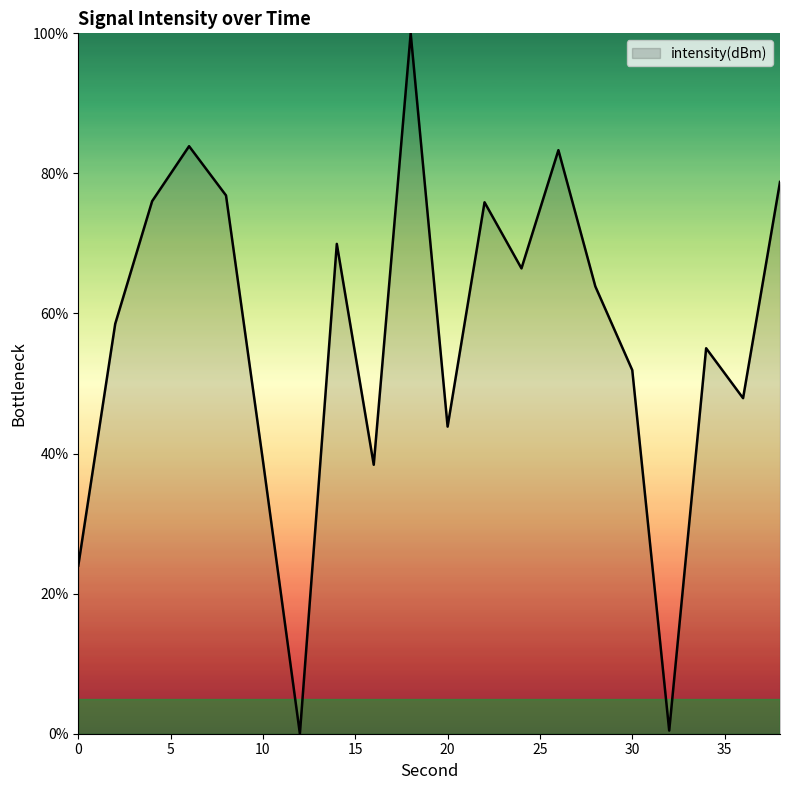

What is the difference between the maximum and minimum values?

100.0